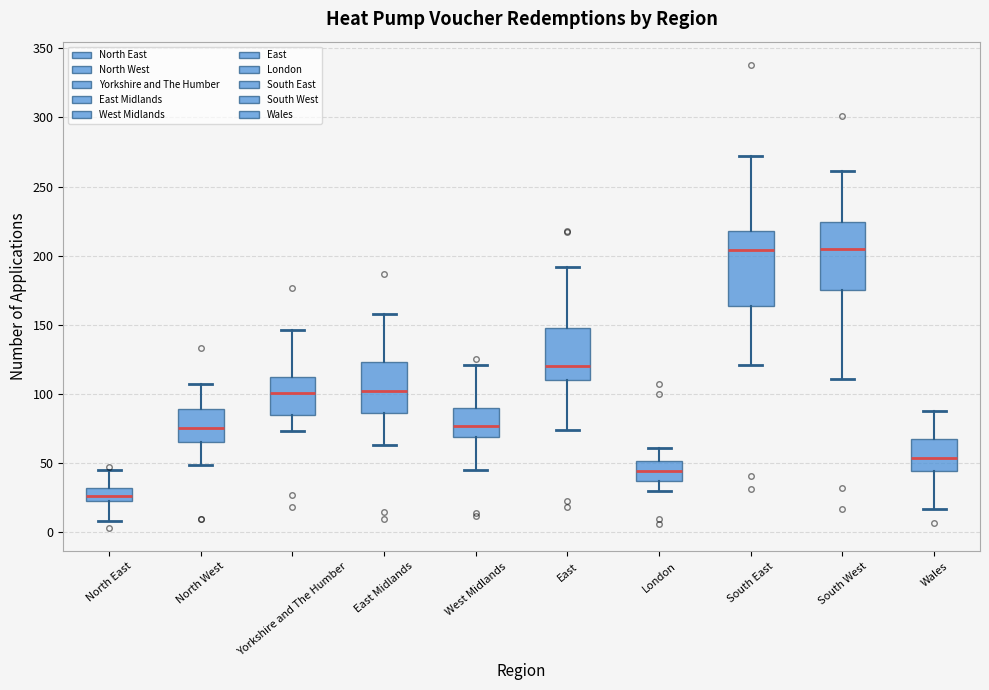

Reading left to right, transcribe this box plot: for each box, give where its median line is, the range the box spans, and where its two whiskers end, as read against the y-axis. The values are not printed on the chart, so give them approximately, as read against the axis.

North East: median 25 (inside the box), box 25 to 30, whiskers 10 to 45
North West: median 75, box 65 to 90, whiskers 50 to 105
Yorkshire and The Humber: median 100, box 85 to 110, whiskers 75 to 145
East Midlands: median 100, box 85 to 125, whiskers 65 to 160
West Midlands: median 75, box 70 to 90, whiskers 45 to 120
East: median 120, box 110 to 150, whiskers 75 to 190
London: median 45, box 35 to 50, whiskers 30 to 60
South East: median 205, box 165 to 220, whiskers 120 to 270
South West: median 205, box 175 to 225, whiskers 110 to 260
Wales: median 55, box 45 to 65, whiskers 15 to 90